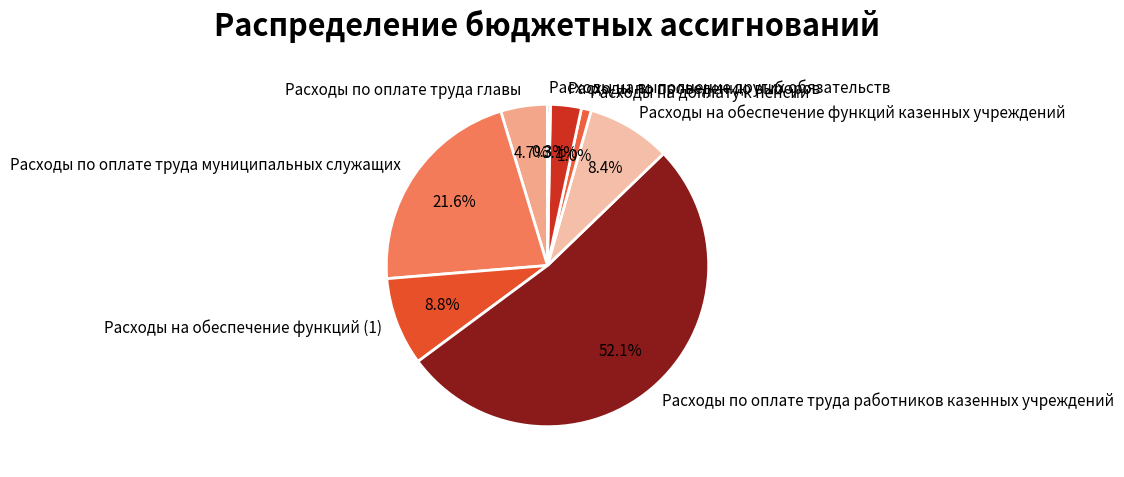

Combined, do Расходы на доплату к пенсии and Расходы по оплате труда работников казенных учреждений account for over 50%?

Yes